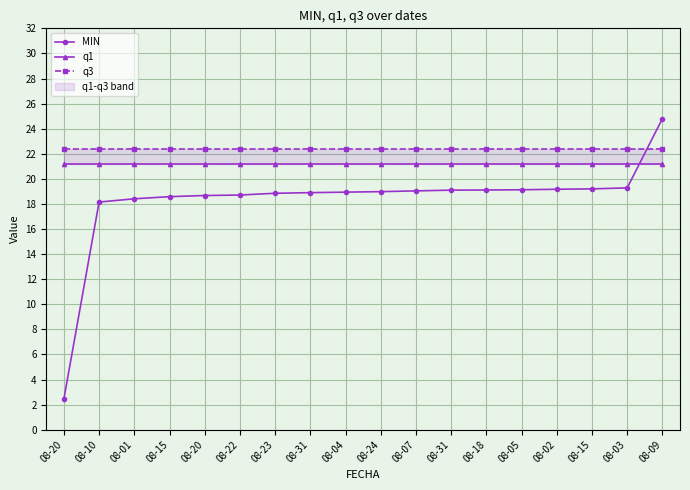

Between 08-10 and 08-01, which series saw the biggest shift?

MIN